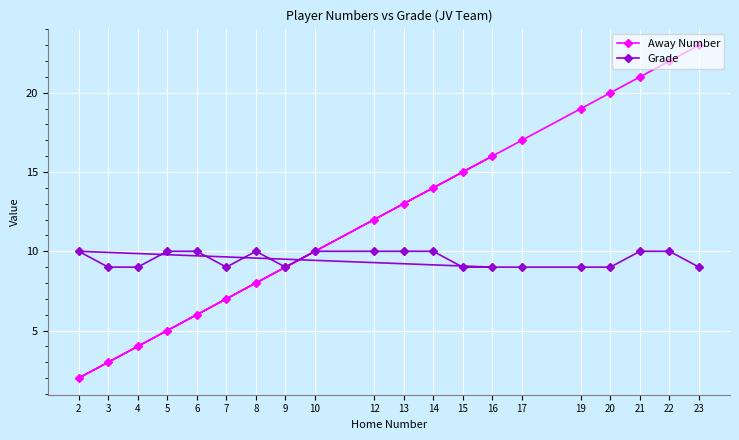

True or false: Grade has more than 1 points higher than both neighbors.

True